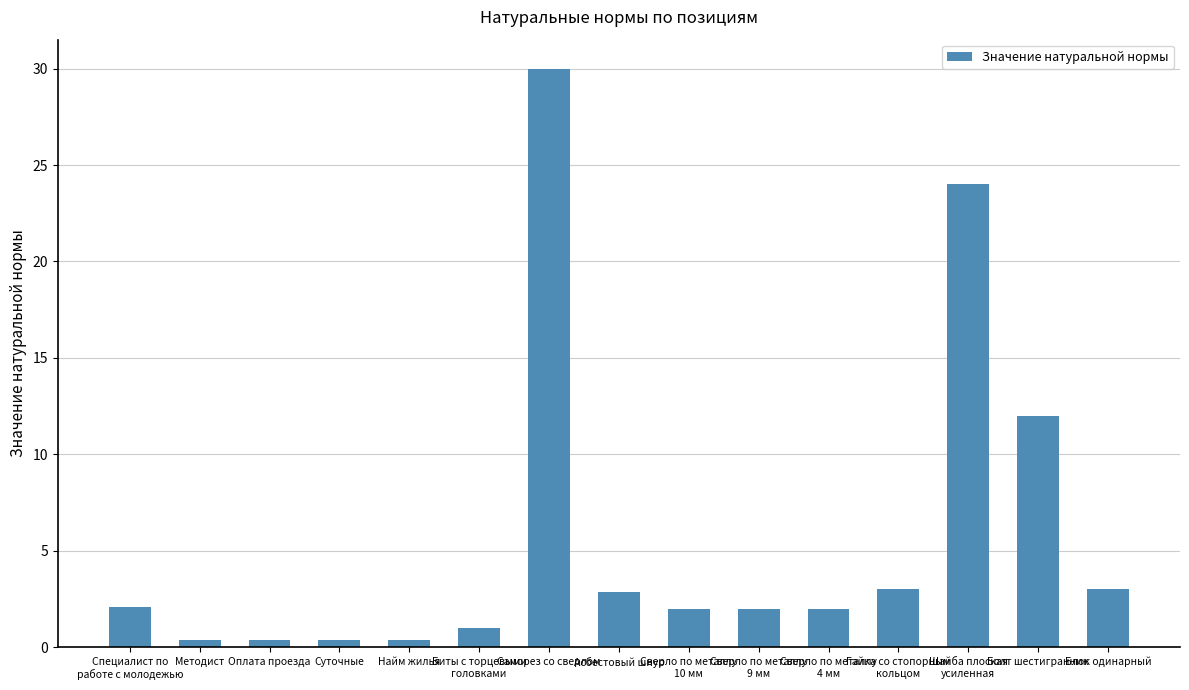

True or false: the data shows 0.4 at Суточные.

True